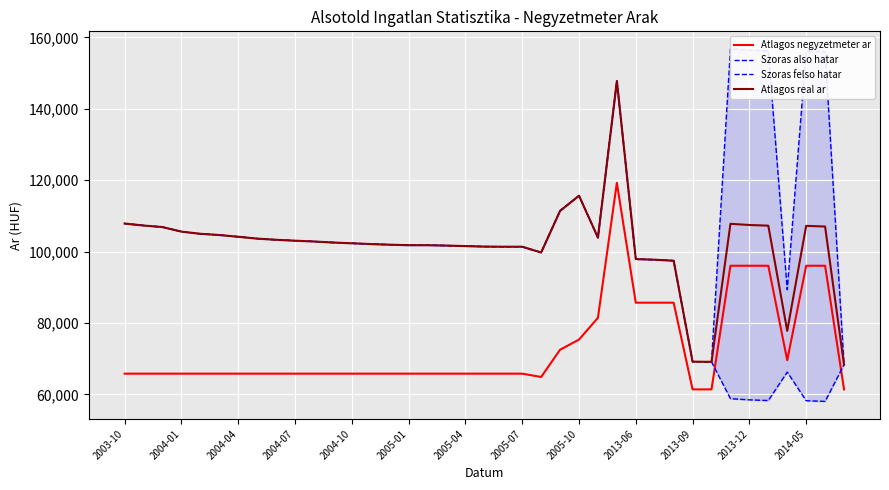

What is the minimum value shown in the chart?

58064